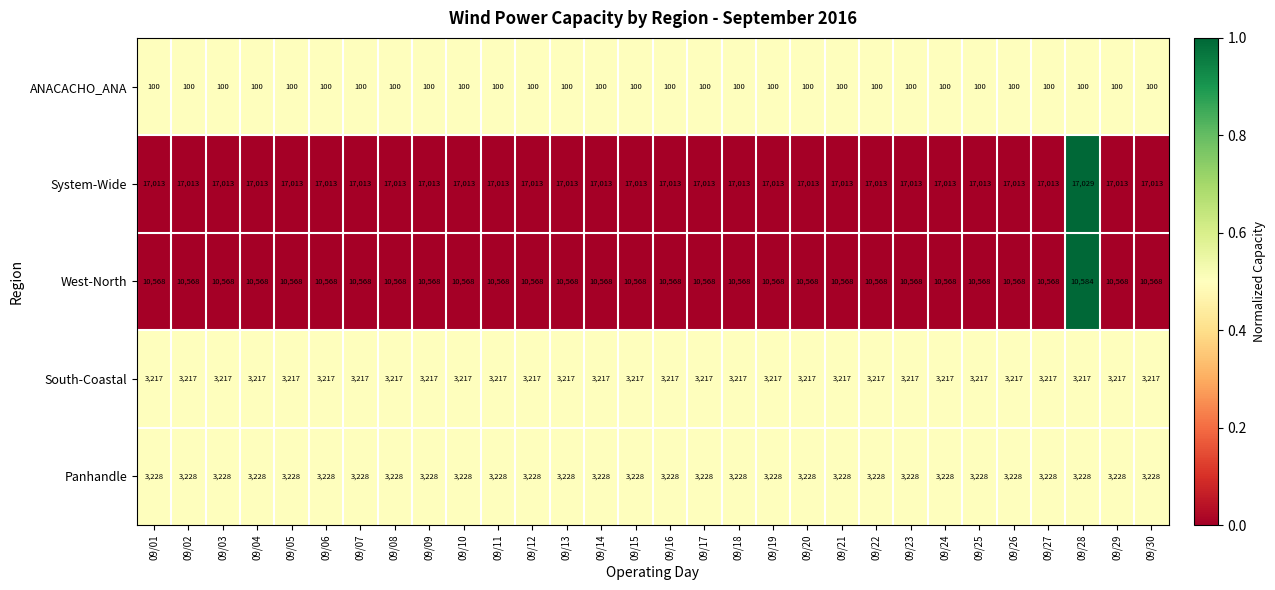

What is the maximum value shown in the chart?

17029